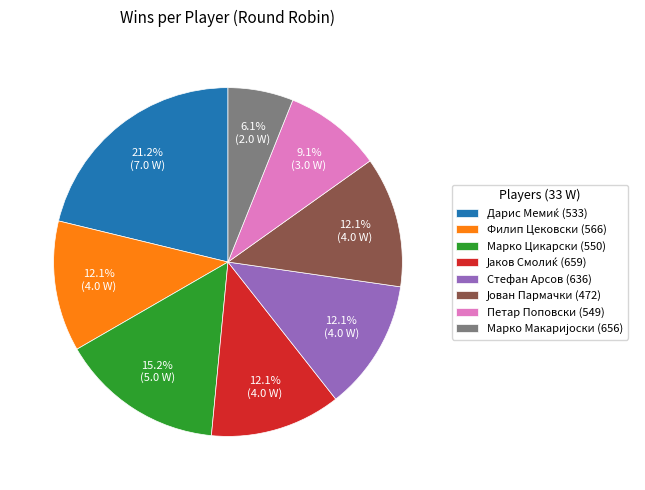

Combined, what portion of the pie is Марко Цикарски (550) and Стефан Арсов (636)?

27.3%